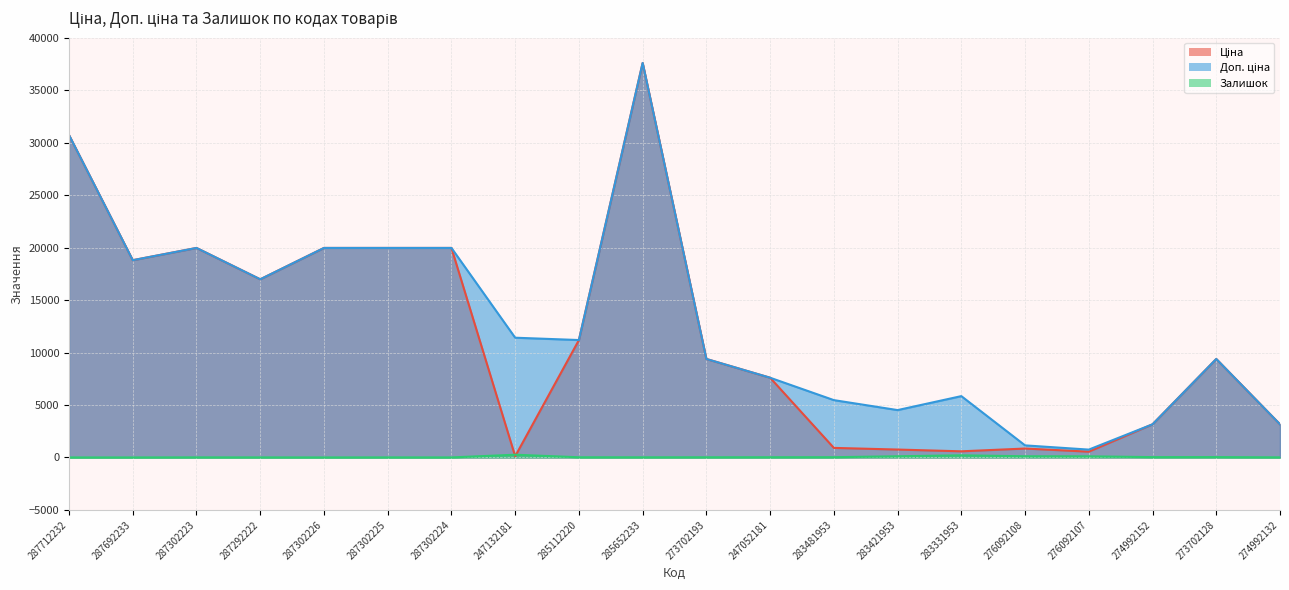

What is the value of the Ціна point at the 5th from the left?

19964.2